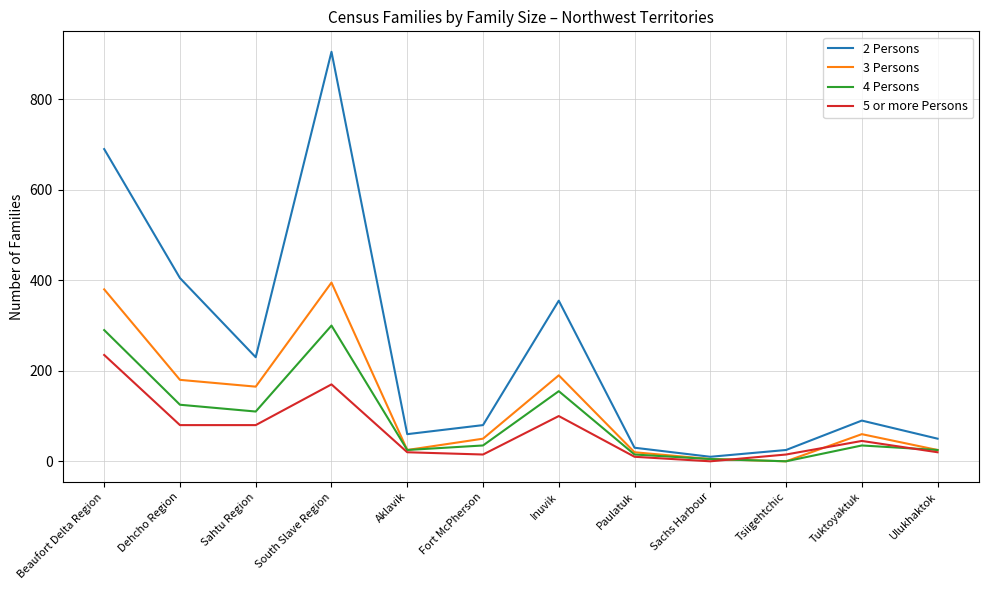

The 5 or more Persons series shows 28 at Inuvik. True or false?

False